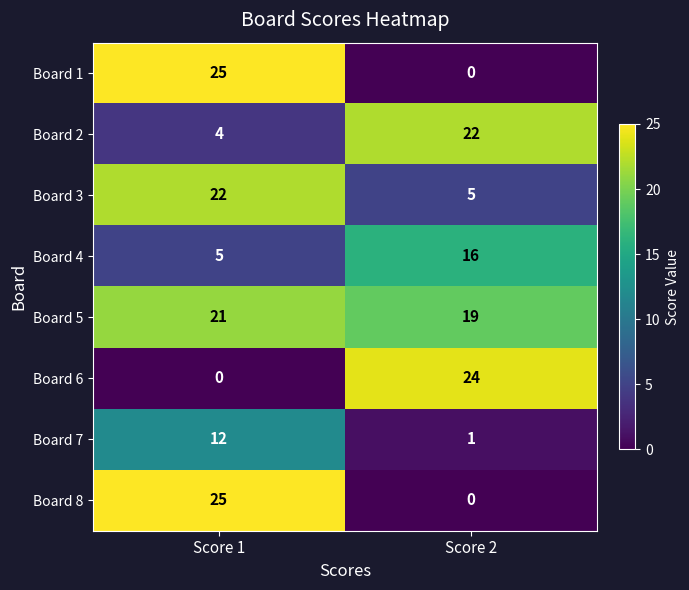

What is the sum of the Board 6 values at Score 1 and Score 2?

24